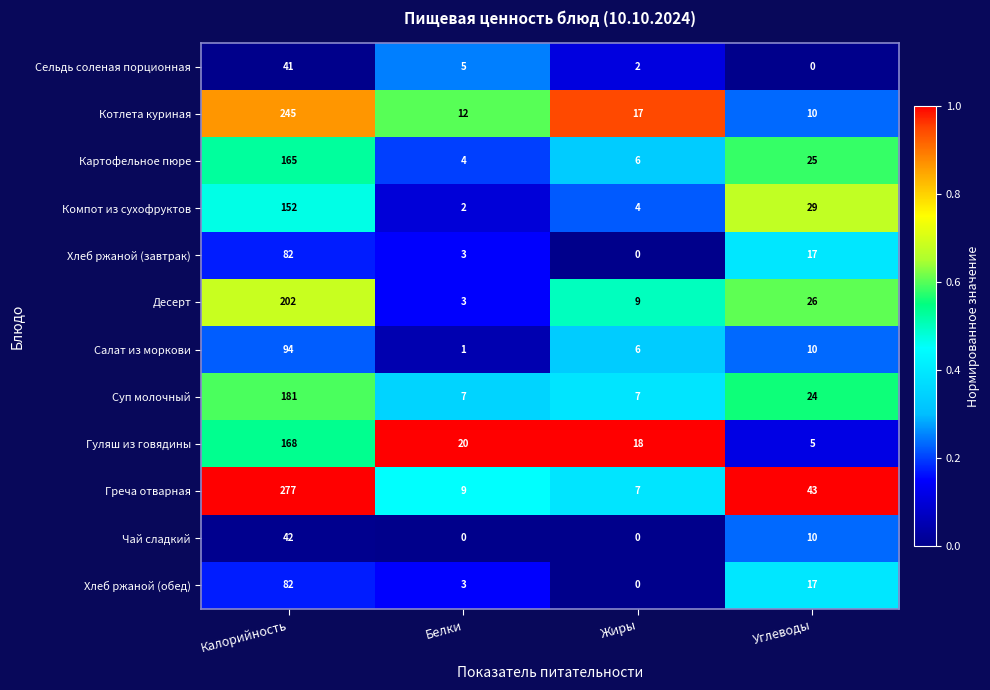

Which series has the largest range (max minus min)?

Греча отварная